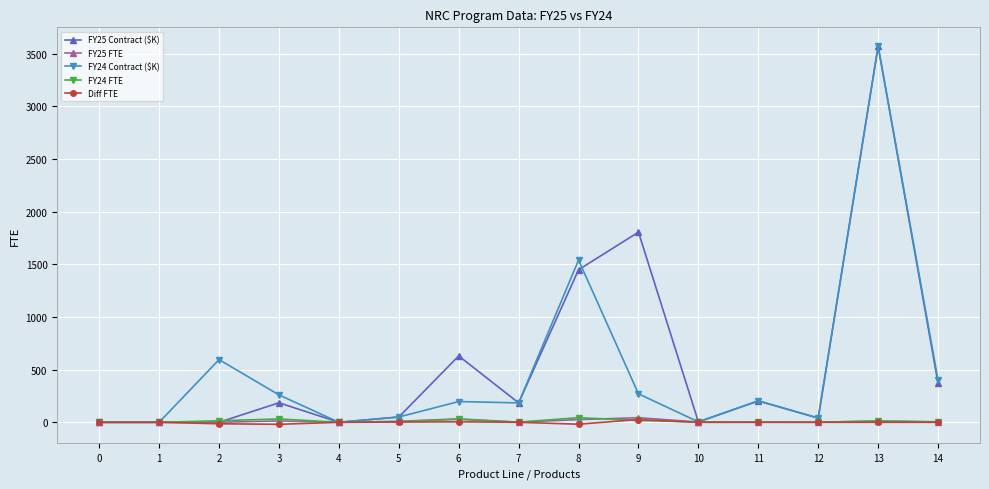

What is the approximate value of FY24 Contract ($K) at 14?

400.0